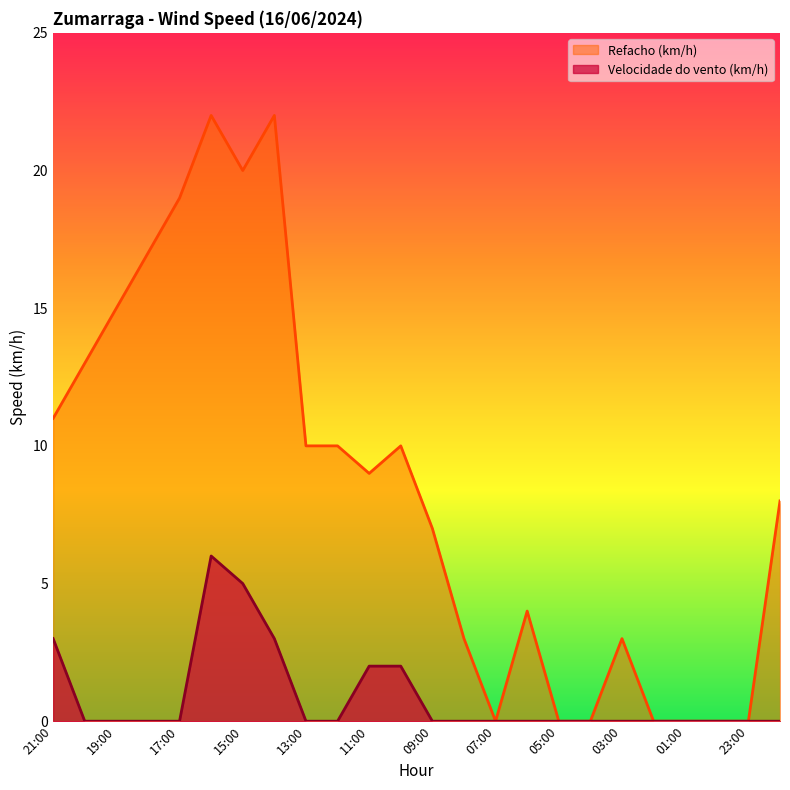

What is the approximate value of Velocidade do vento (km/h) at 16:00?

6